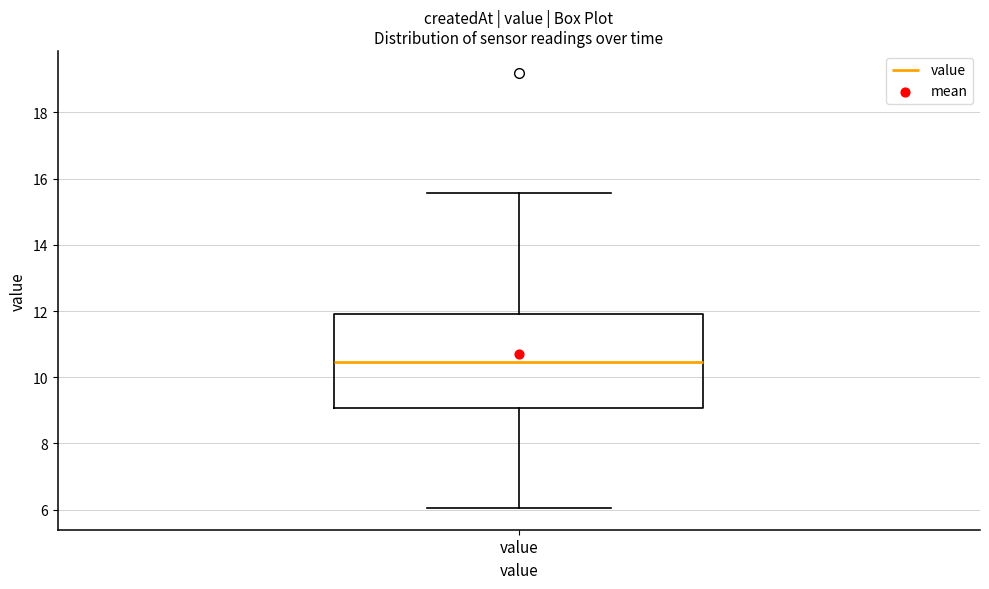

Transcribe this box plot: give where the median line is, the range the box spans, and where the two whiskers end, as read against the y-axis. The values are not printed on the chart, so give them approximately, as read against the axis.

median 10.4, box 9.0 to 12.0, whiskers 6.0 to 15.6